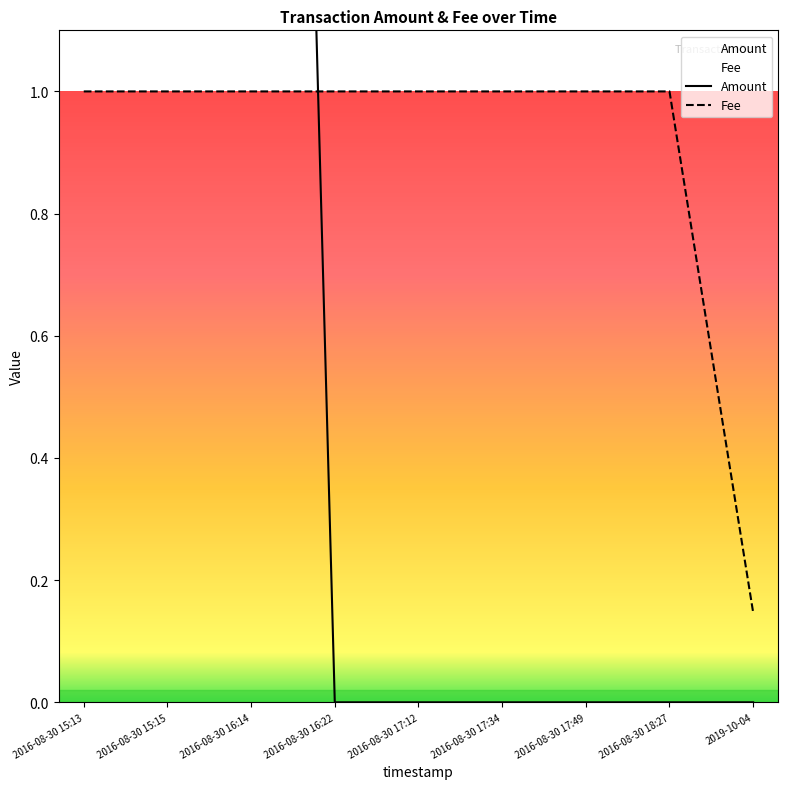

What is the average value of the Fee series?

0.9